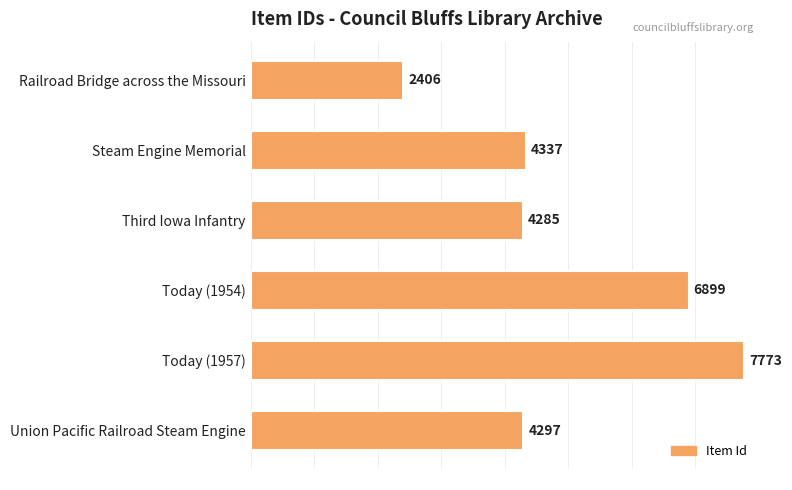

How many values are below 4337?

3